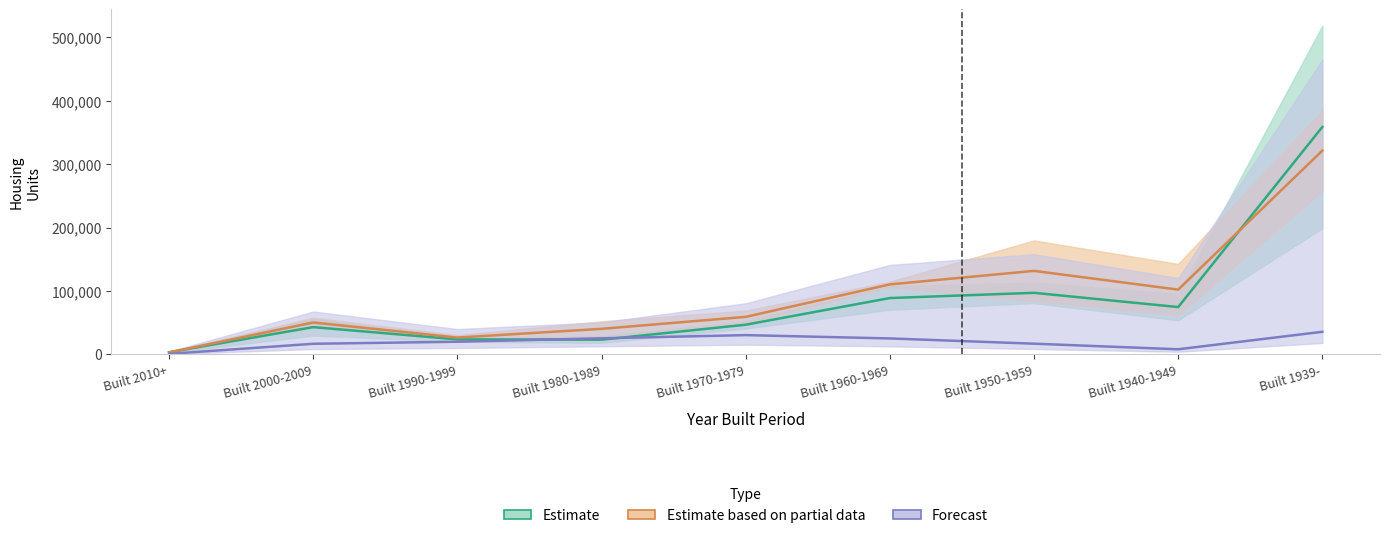

The value of Estimate based on partial data at Built 1990-1999 is 34993.5. True or false?

False